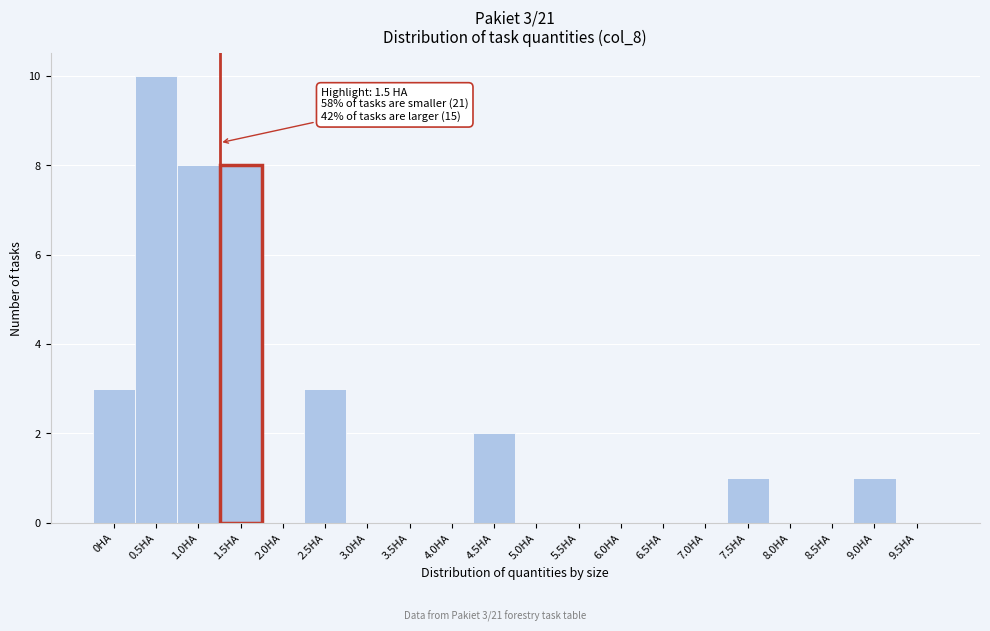

Reading left to right, what are all the values shown in this chart?

0HA=3	0.5HA=10	1.0HA=8	1.5HA=8	2.0HA=0	2.5HA=3	3.0HA=0	3.5HA=0	4.0HA=0	4.5HA=2	5.0HA=0	5.5HA=0	6.0HA=0	6.5HA=0	7.0HA=0	7.5HA=1	8.0HA=0	8.5HA=0	9.0HA=1	9.5HA=0